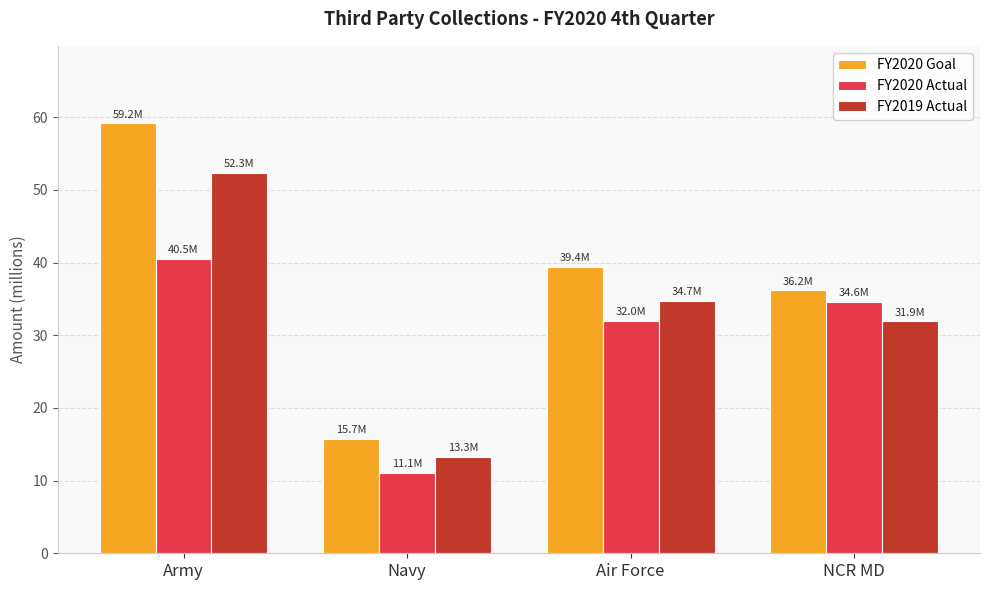

At which category is the sum across all series the highest?

Army